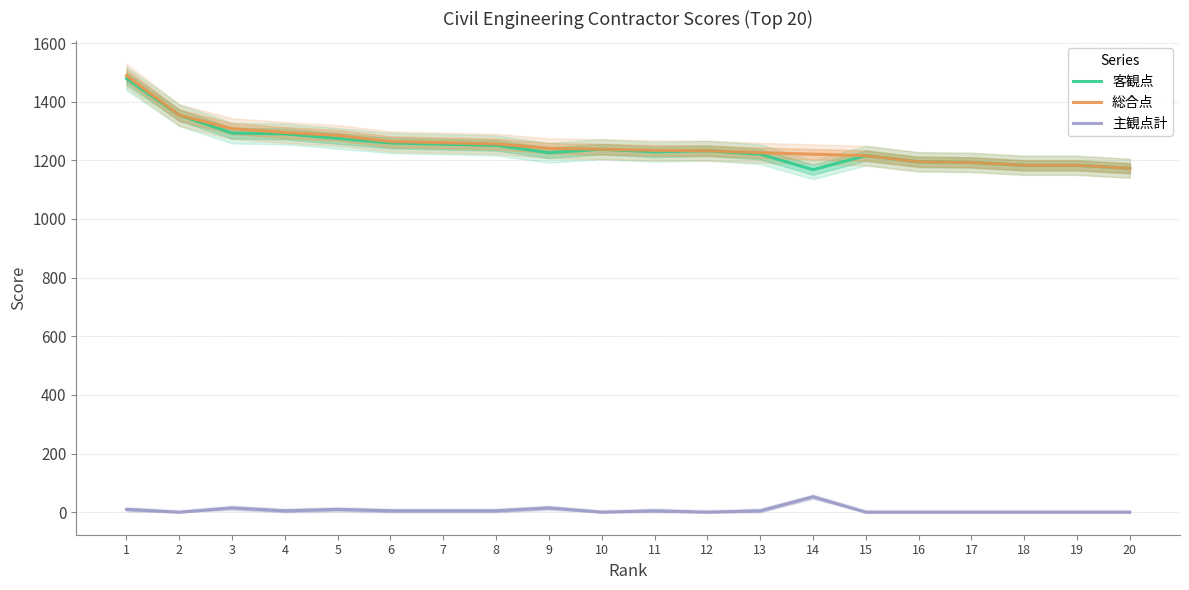

Count the number of categories in the chart.

20